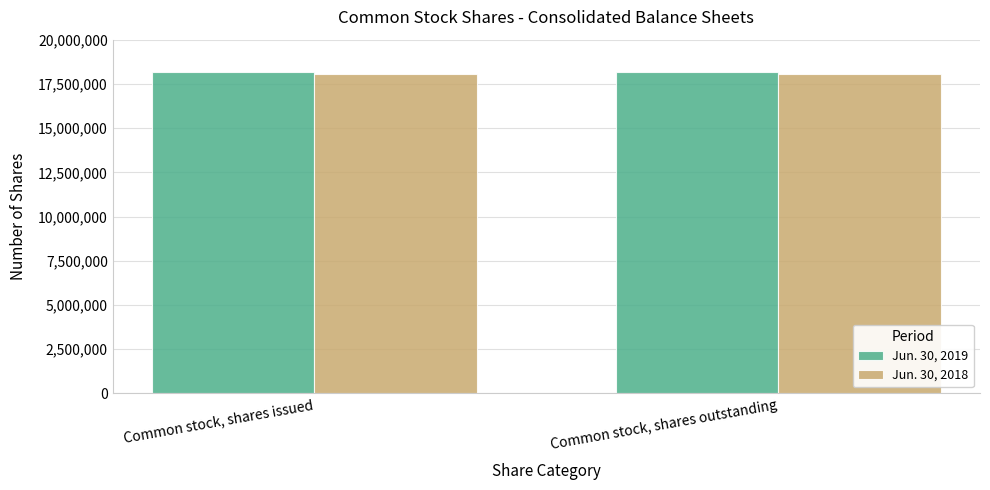

How many groups of bars are there?

2